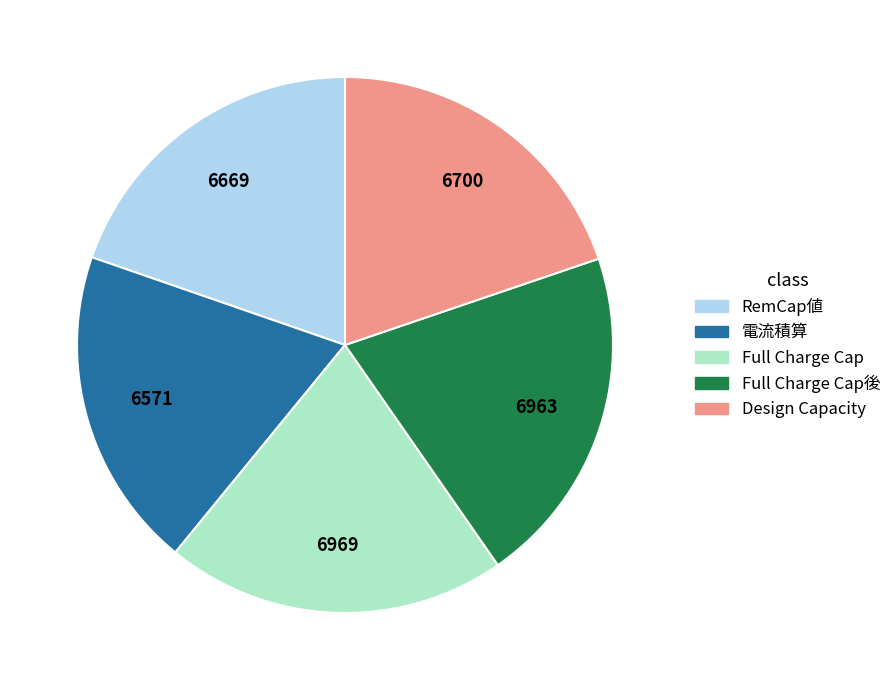

Is there a majority slice in this chart?

No